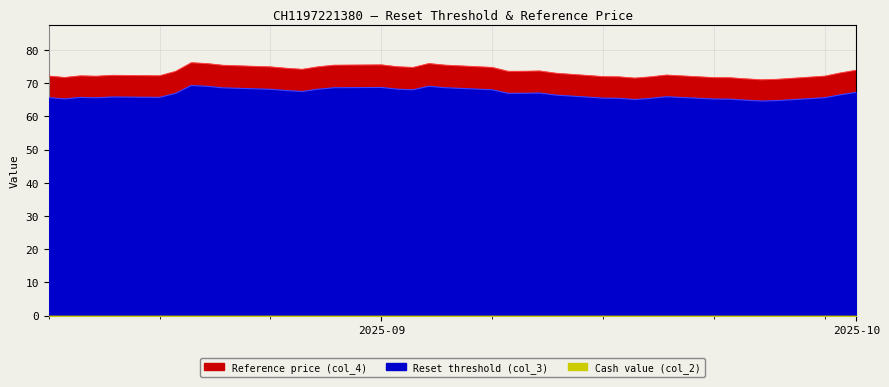

Which category has the highest value in the Reference price (col_4) series?

2025-08-20